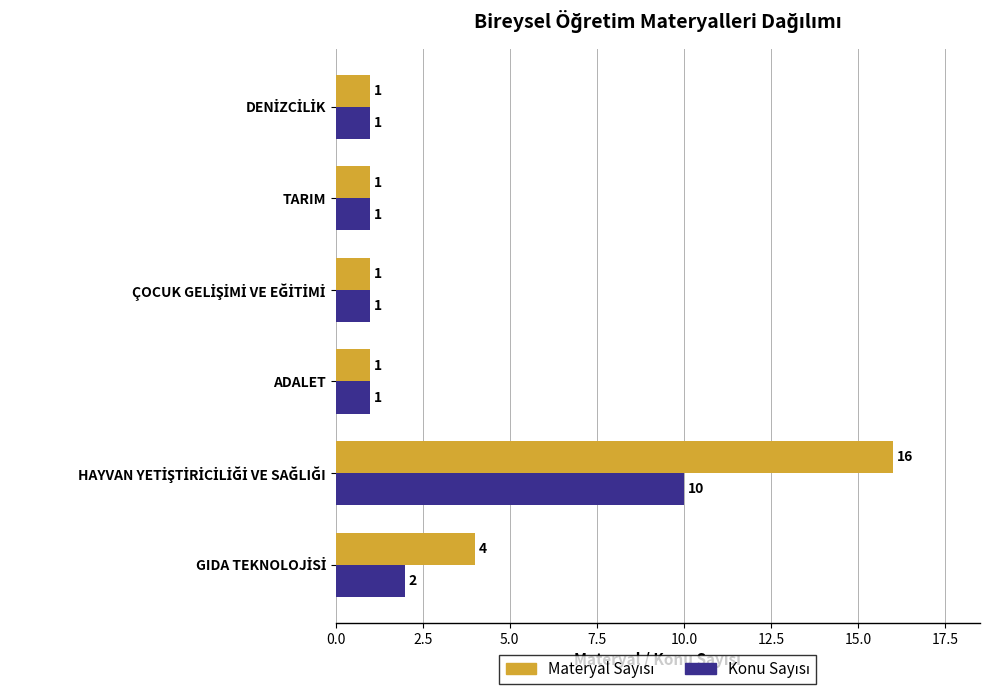

How many categories are shown in the chart?

6